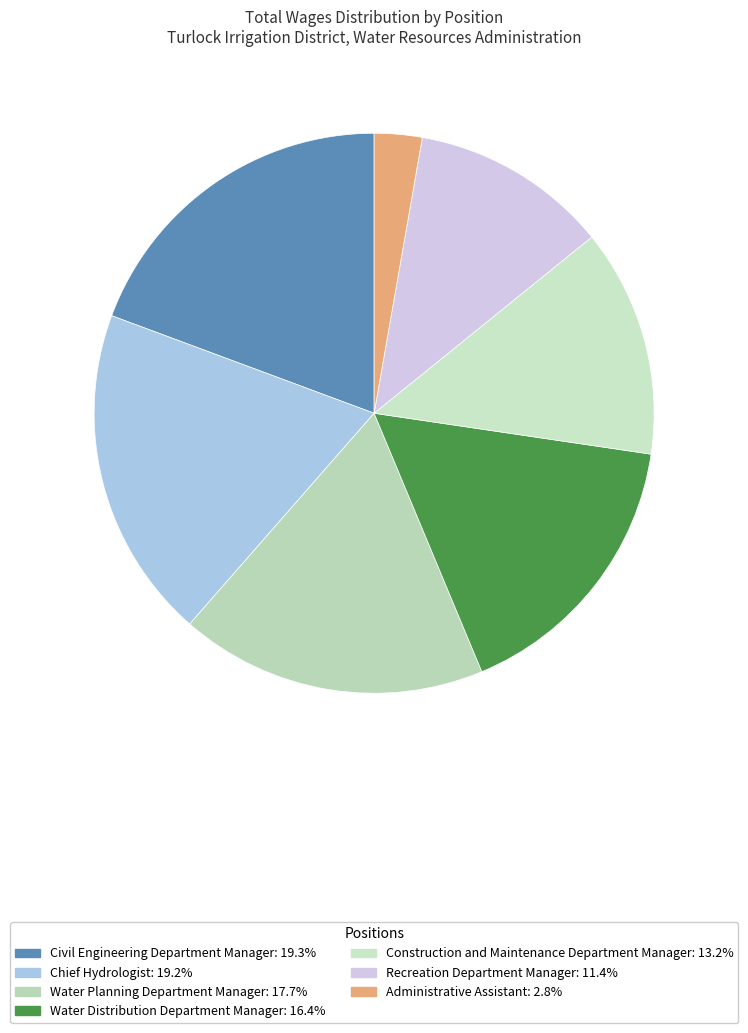

Is it true that Chief Hydrologist is 31% of the pie?

False